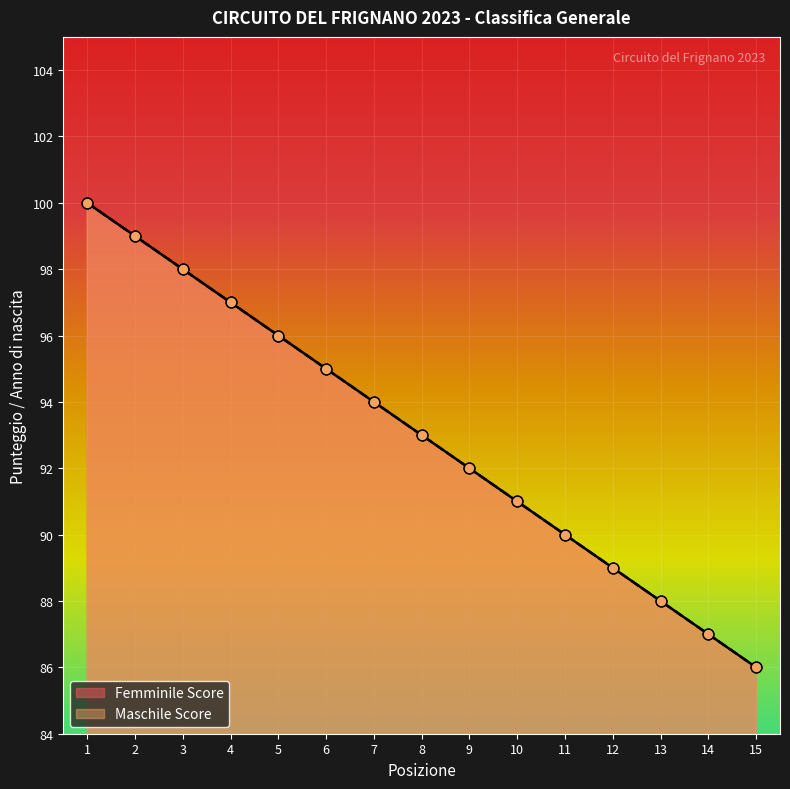

Which series contains the lowest Y value?

Femminile Score